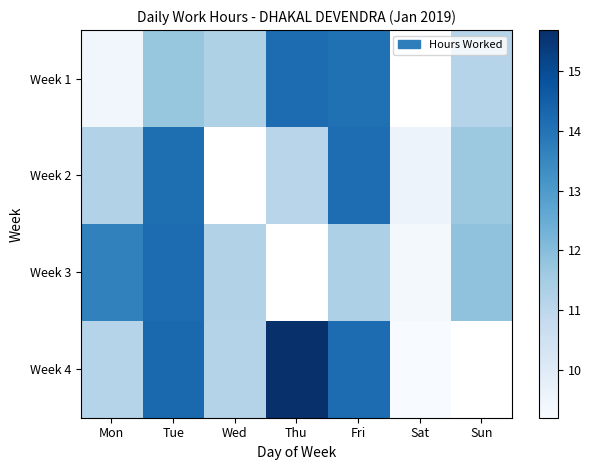

Where does the Week 1 series first go above 11?

Tue